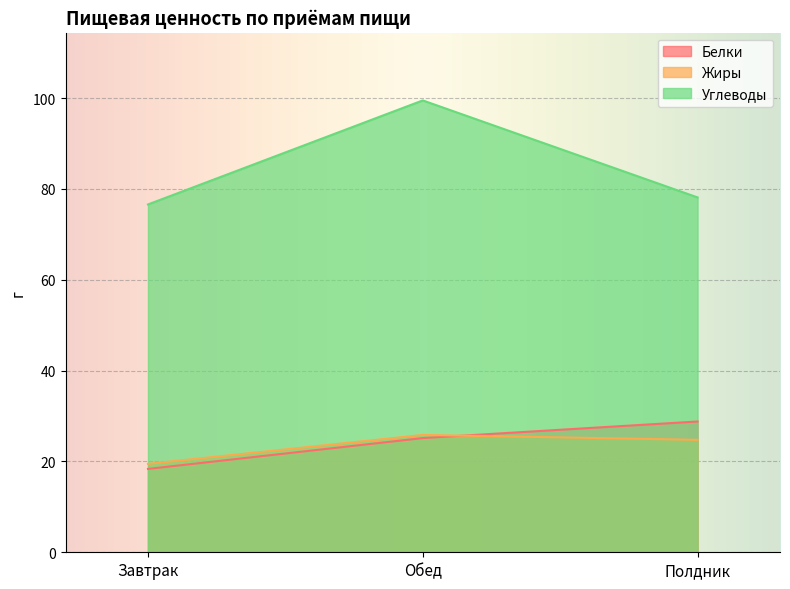

Which category has the highest value in the Жиры series?

Обед